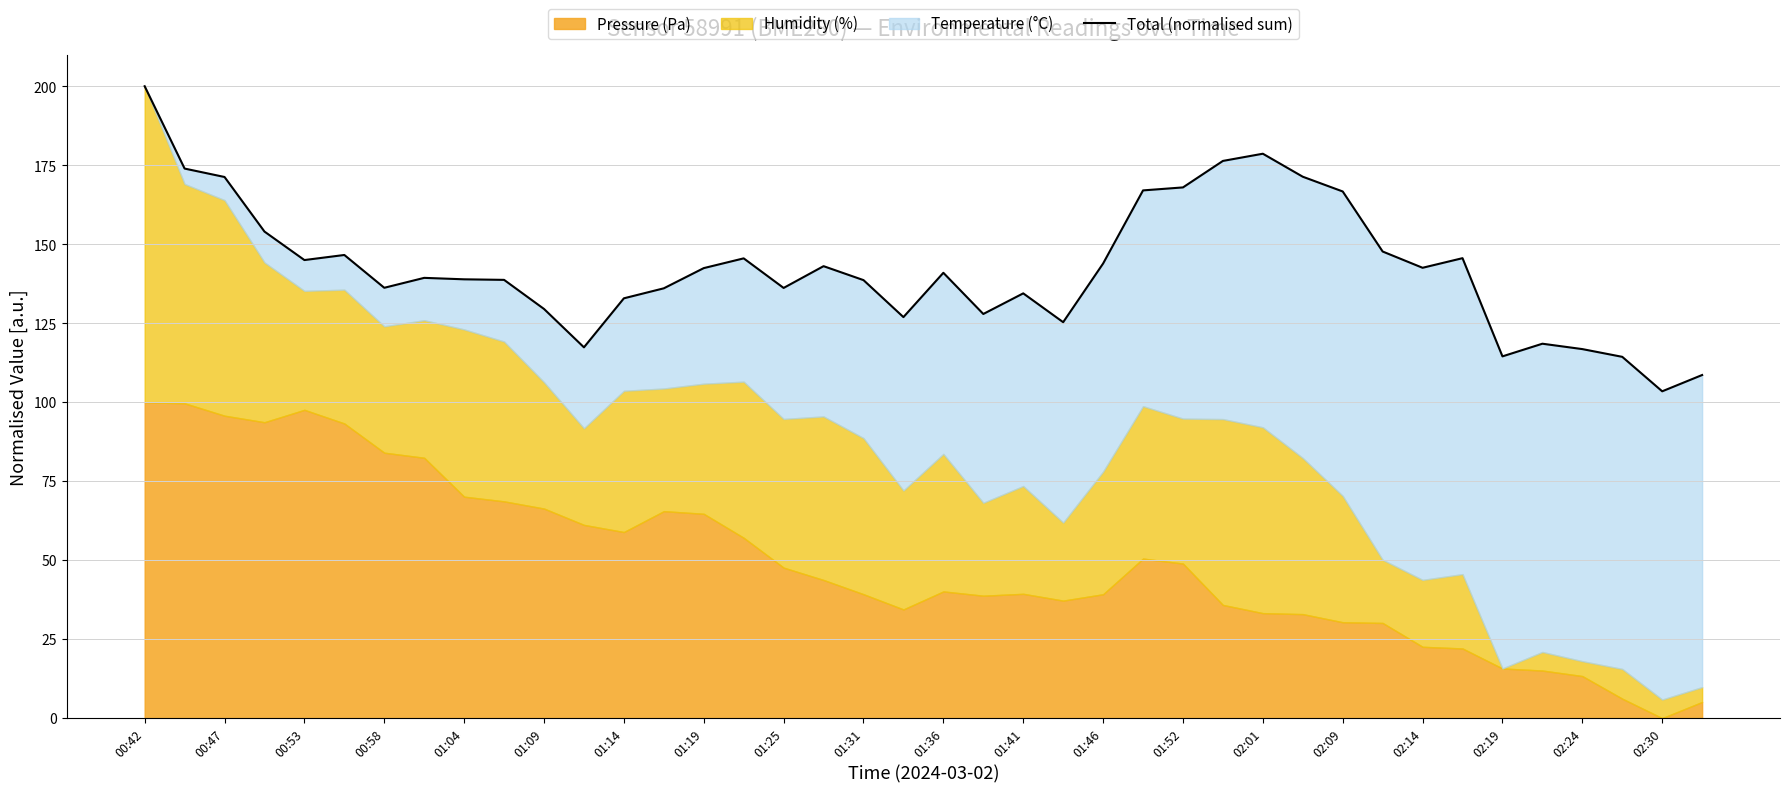

How many points are lower than both their immediate neighbors (excluding endpoints)?

10